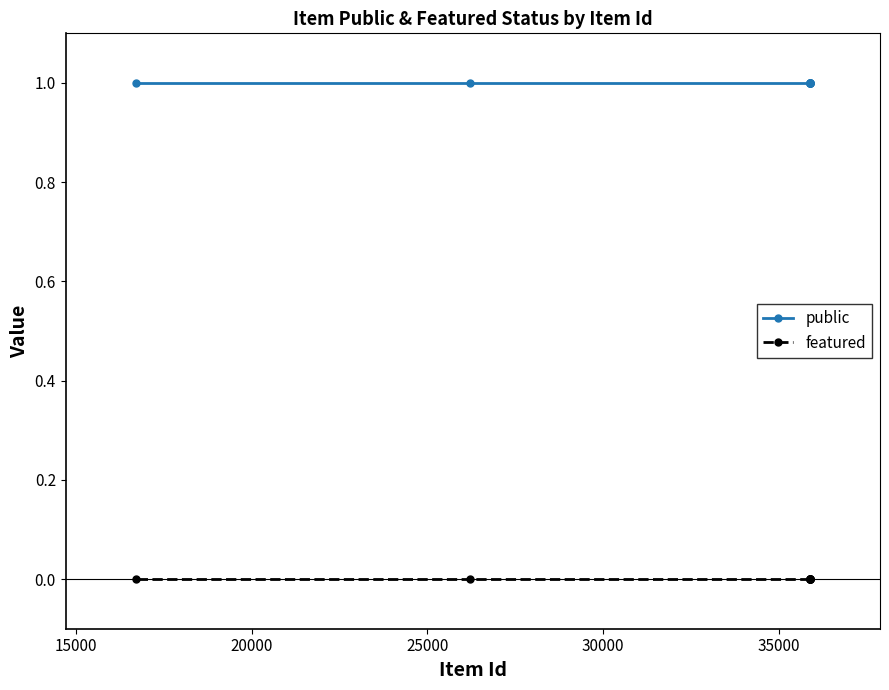

Reading left to right, list all the values displayed in this chart.

public: 1	1	1	1	1	1	1	1	1
featured: 0	0	0	0	0	0	0	0	0